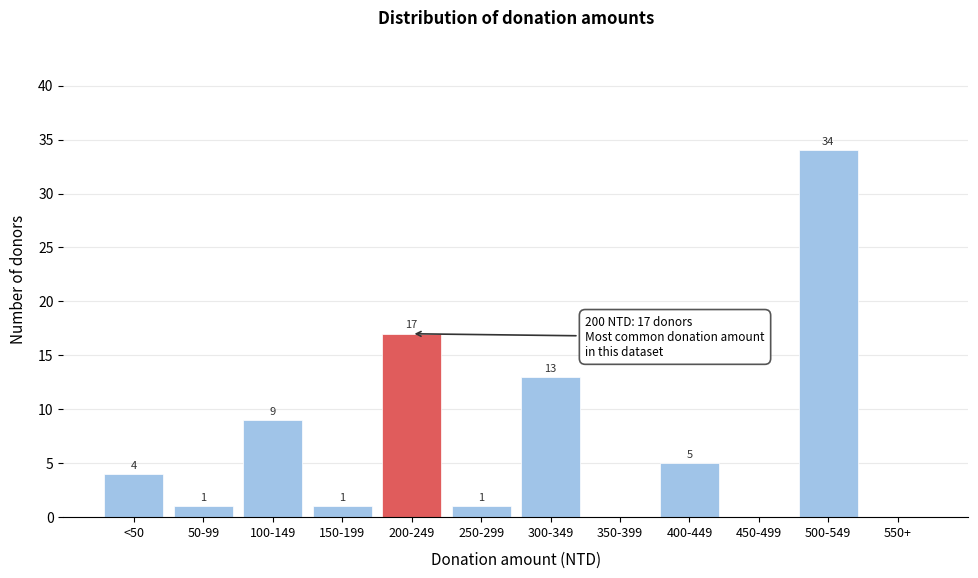

Reading right to left, what are all the values shown in this chart?

550+=0	500-549=34	450-499=0	400-449=5	350-399=0	300-349=13	250-299=1	200-249=17	150-199=1	100-149=9	50-99=1	<50=4